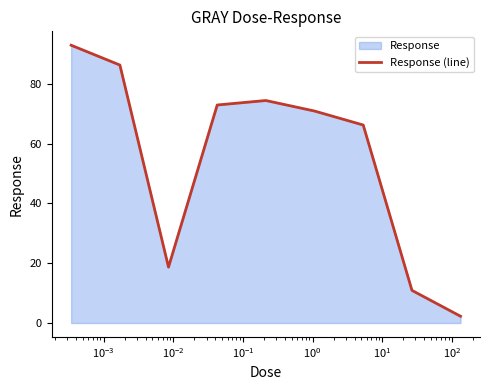

What is the minimum value shown in the chart?

2.3